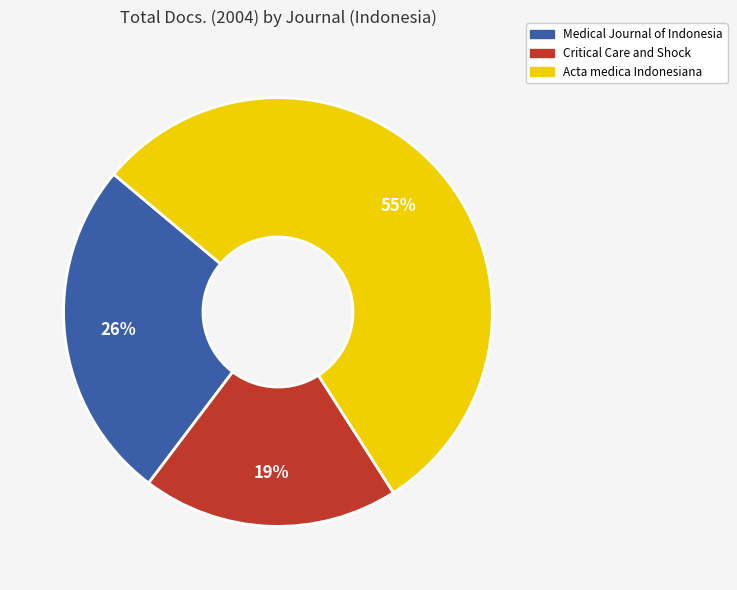

The Acta medica Indonesiana slice represents 55% of the pie. True or false?

True